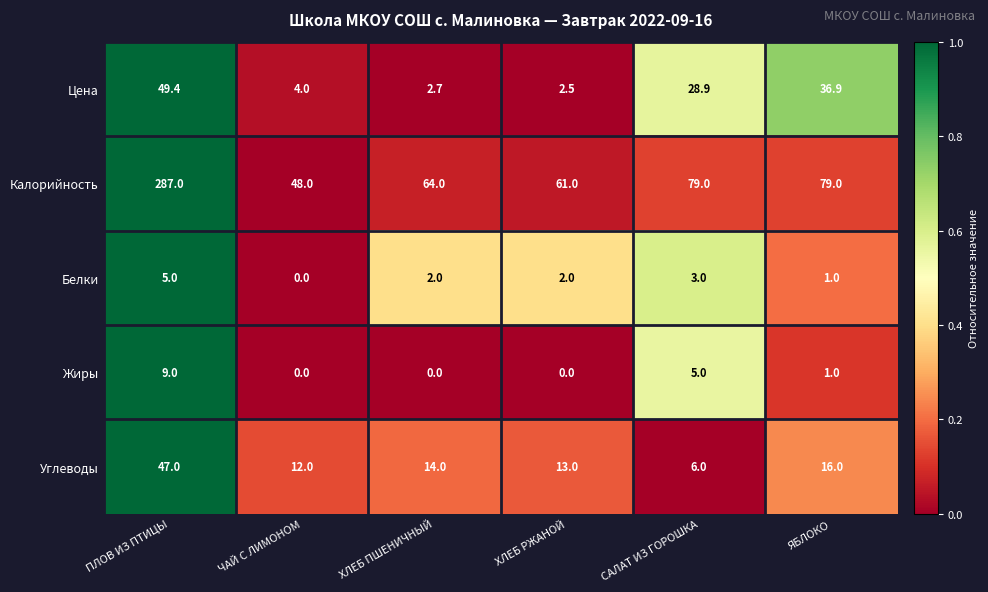

What is the lowest value of the Калорийность series?

48.0